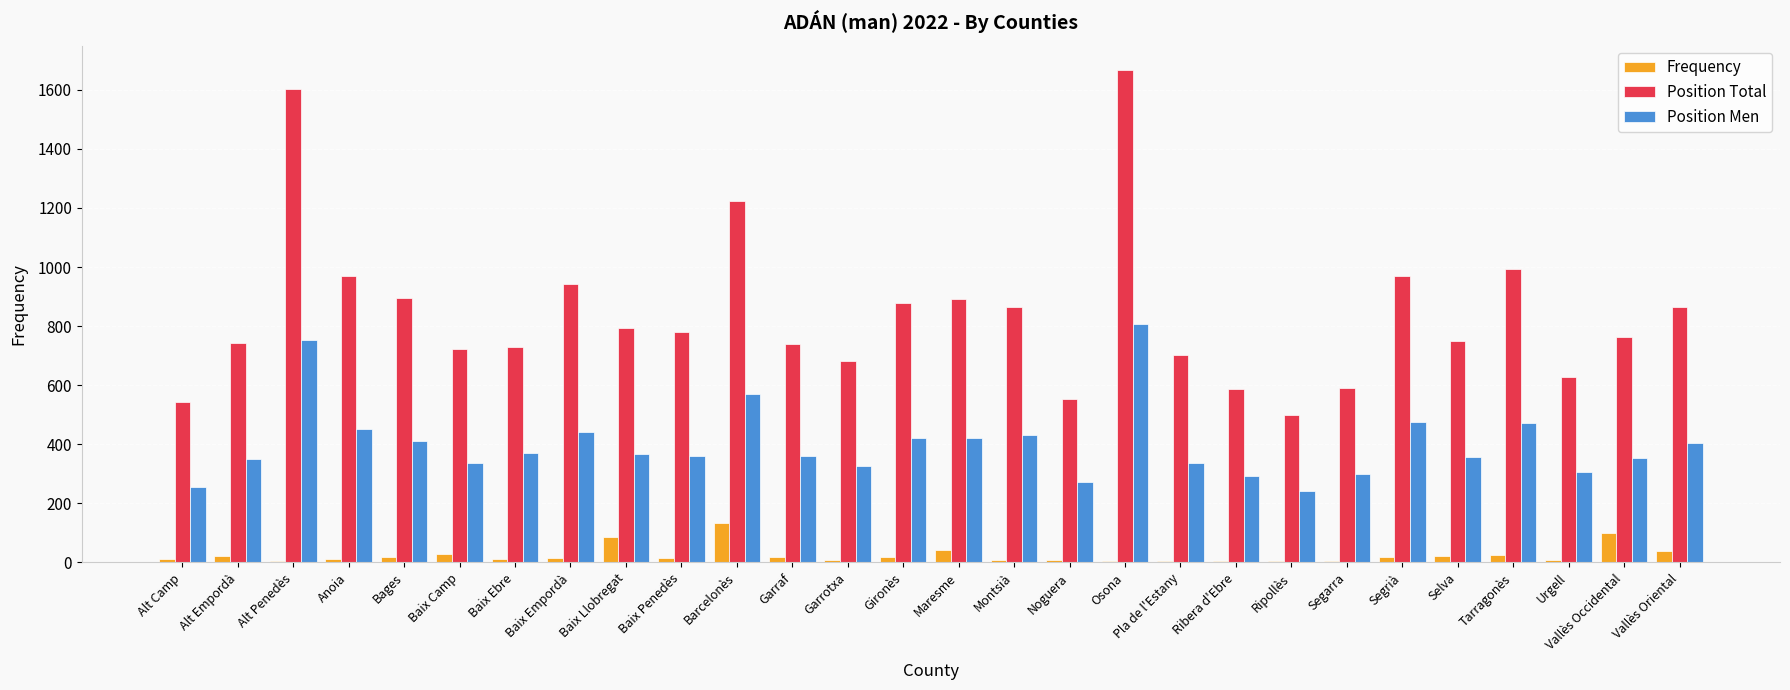

At which label does Position Total reach its peak?

Osona